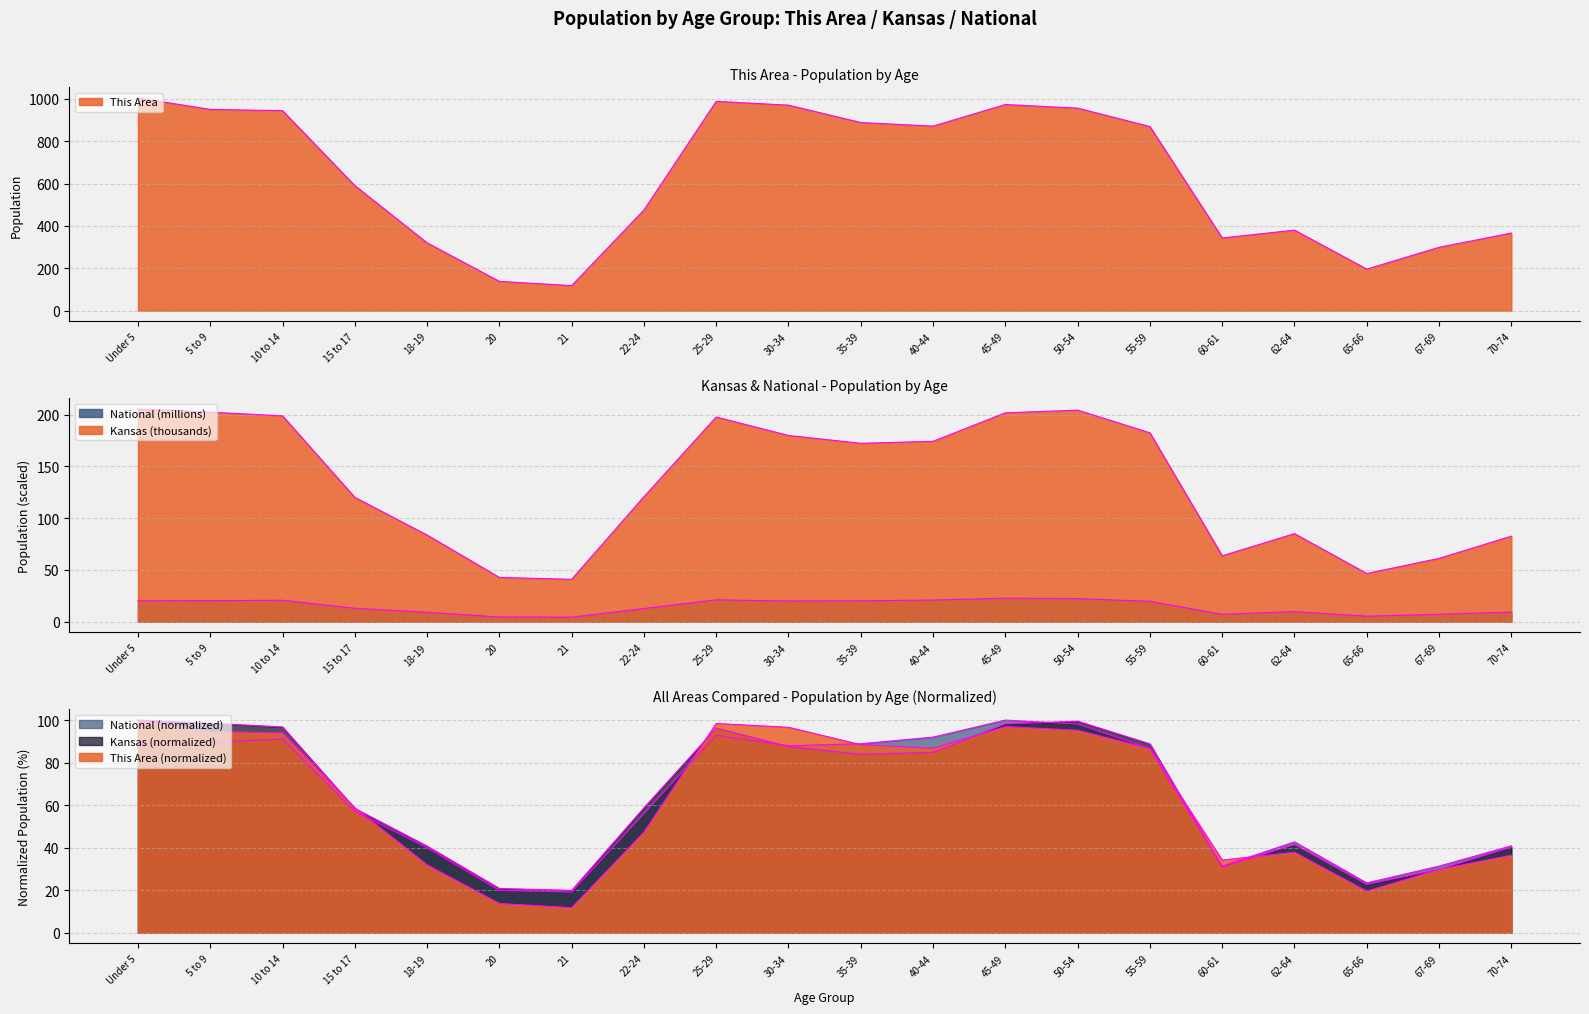

True or false: This Area and Kansas intersect in this chart.

False